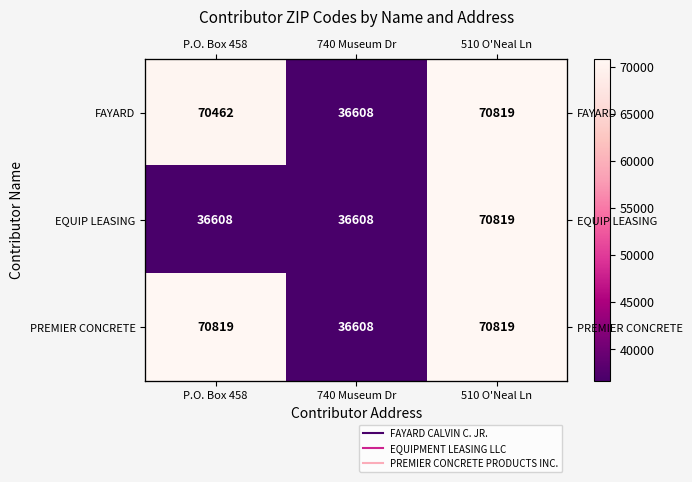

What is the sum of the FAYARD values at 510 O'Neal Ln and P.O. Box 458?

141281